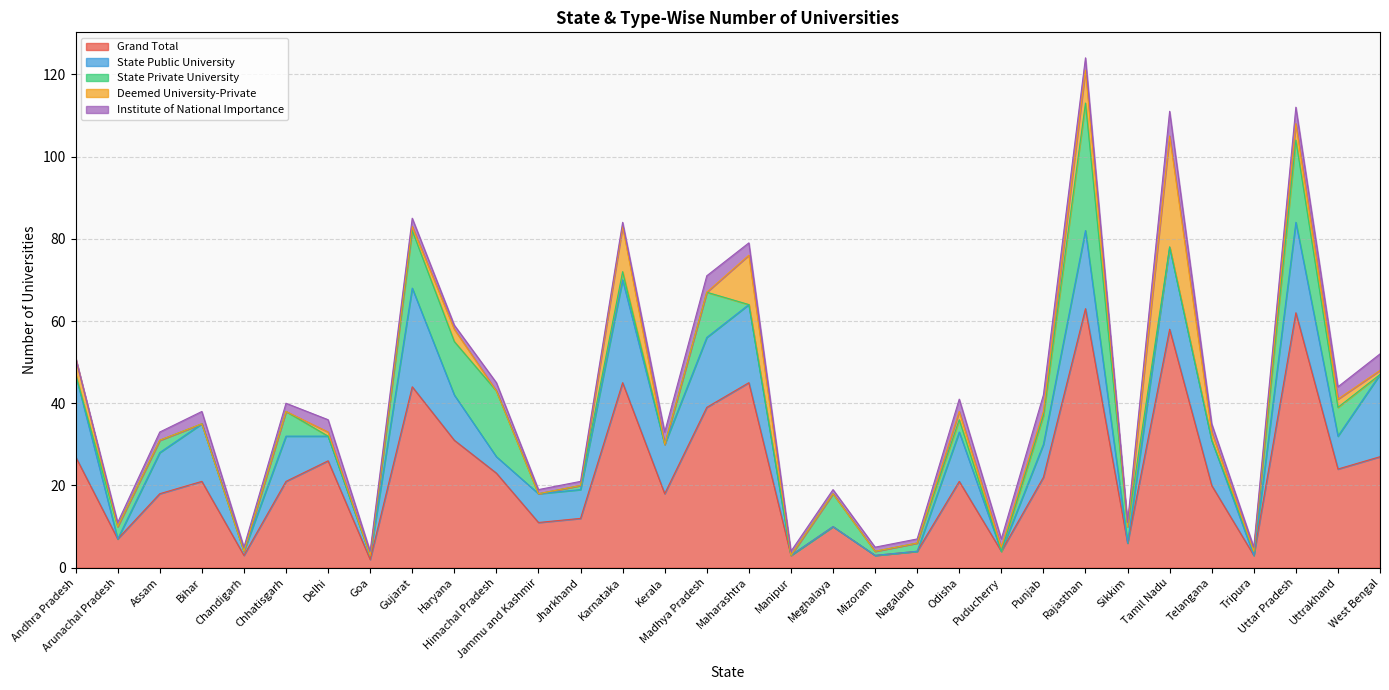

In State Private University, how many points are lower than both neighbors (excluding endpoints)?

5